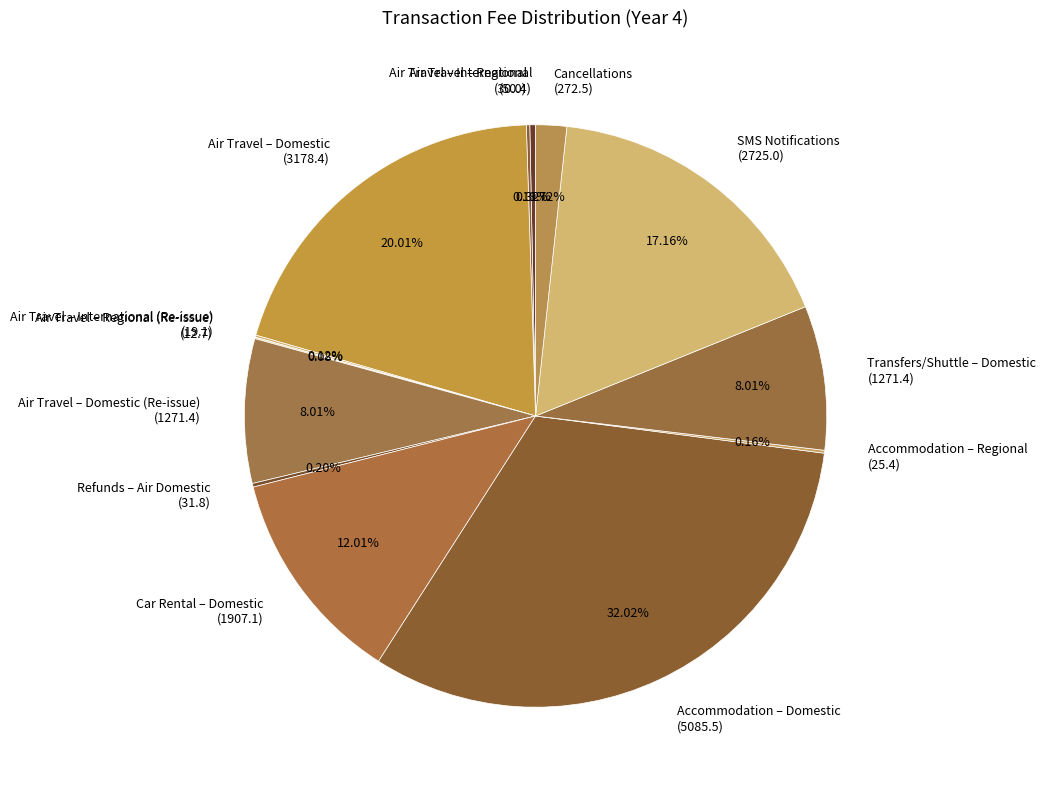

To the nearest percent, what is the difference between the largest and smallest slice percentages?

32%